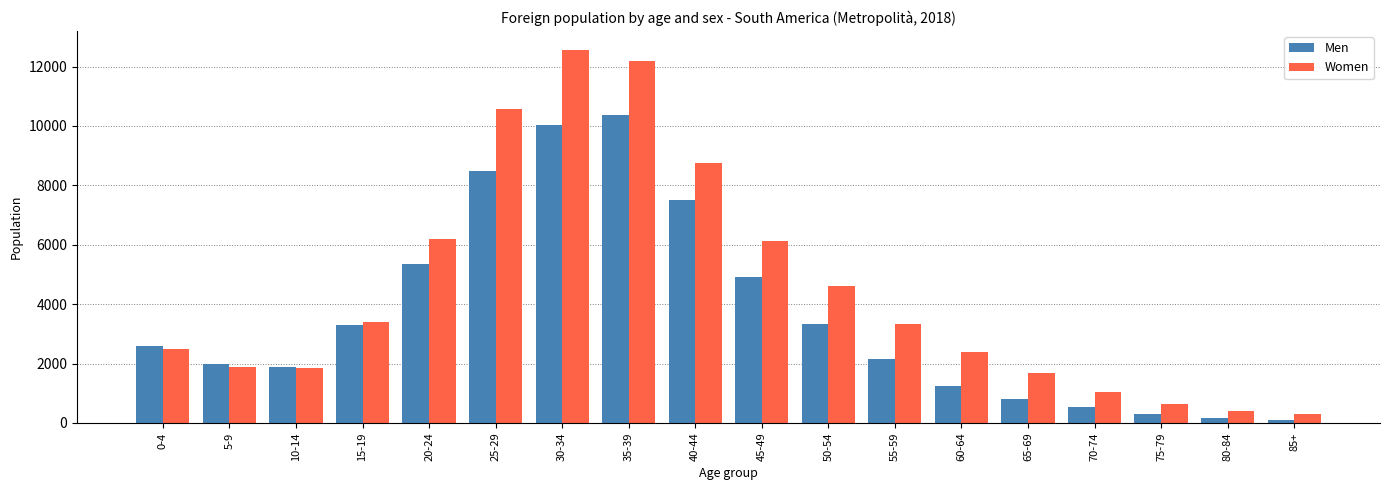

What is the maximum value for Women?

12574